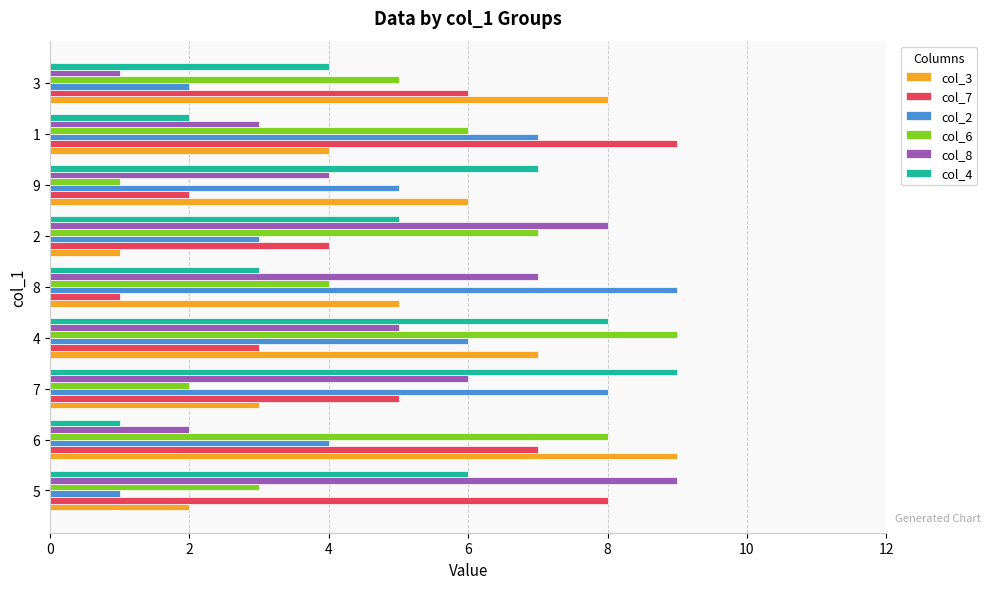

At which category is the sum across all series the highest?

4